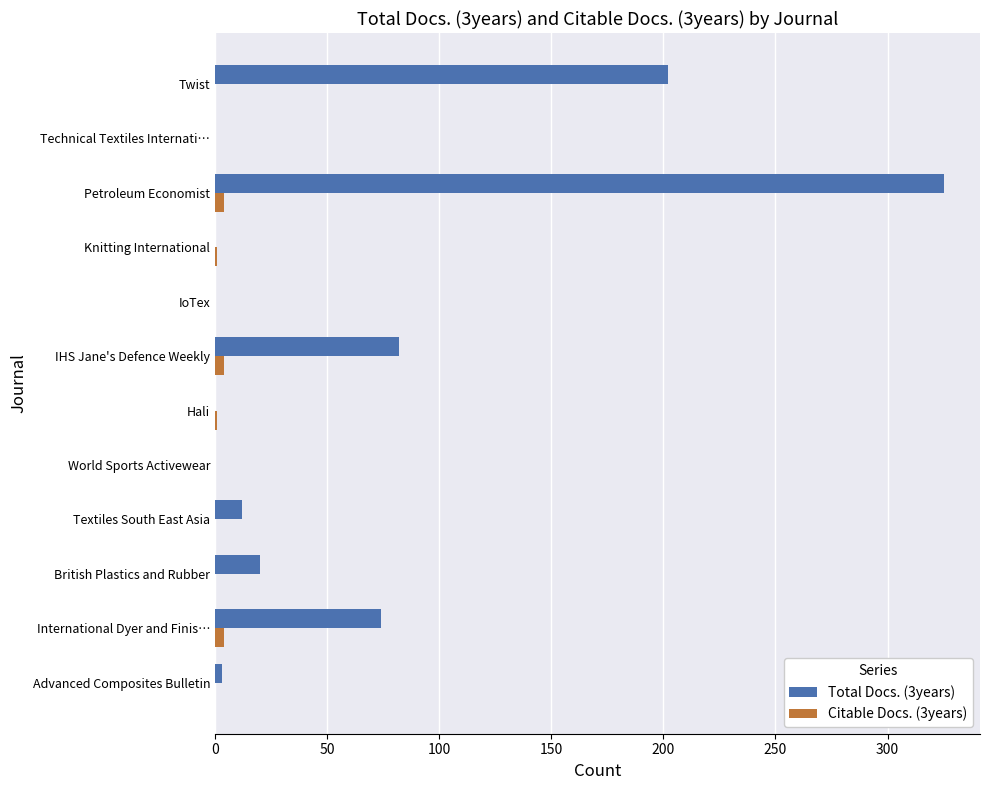

Is it true that Citable Docs. (3years) equals 0 at Textiles South East Asia?

True